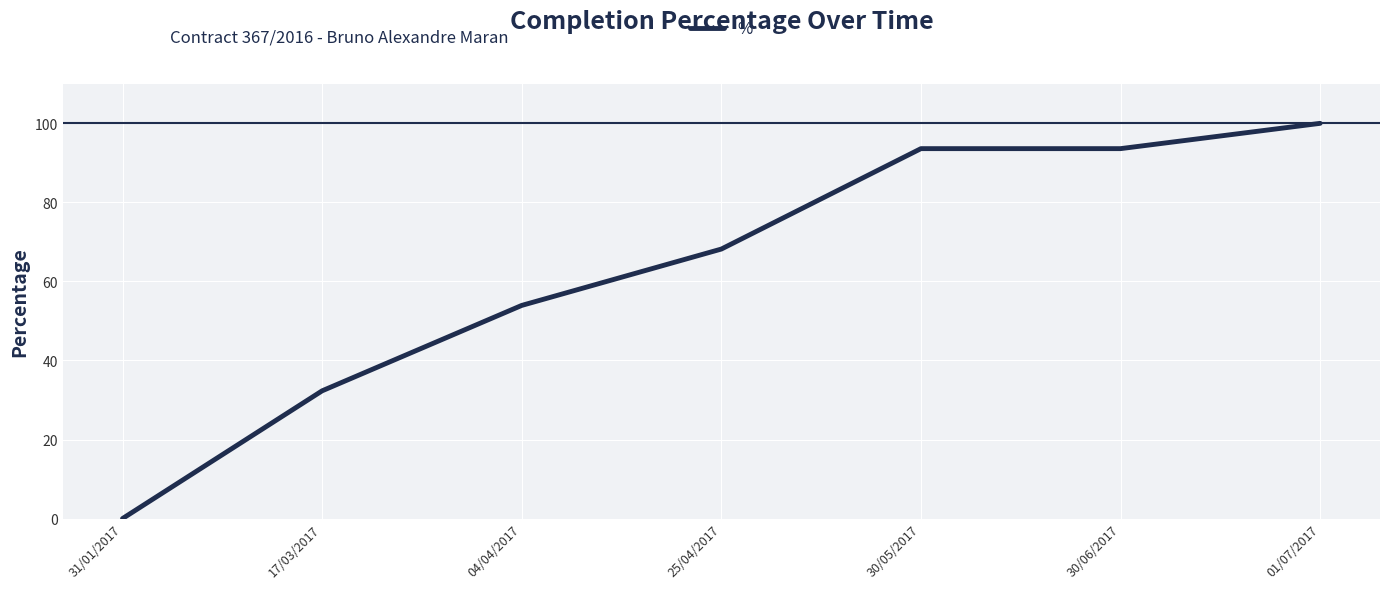

The chart shows a value of 100.0 at 01/07/2017. True or false?

True